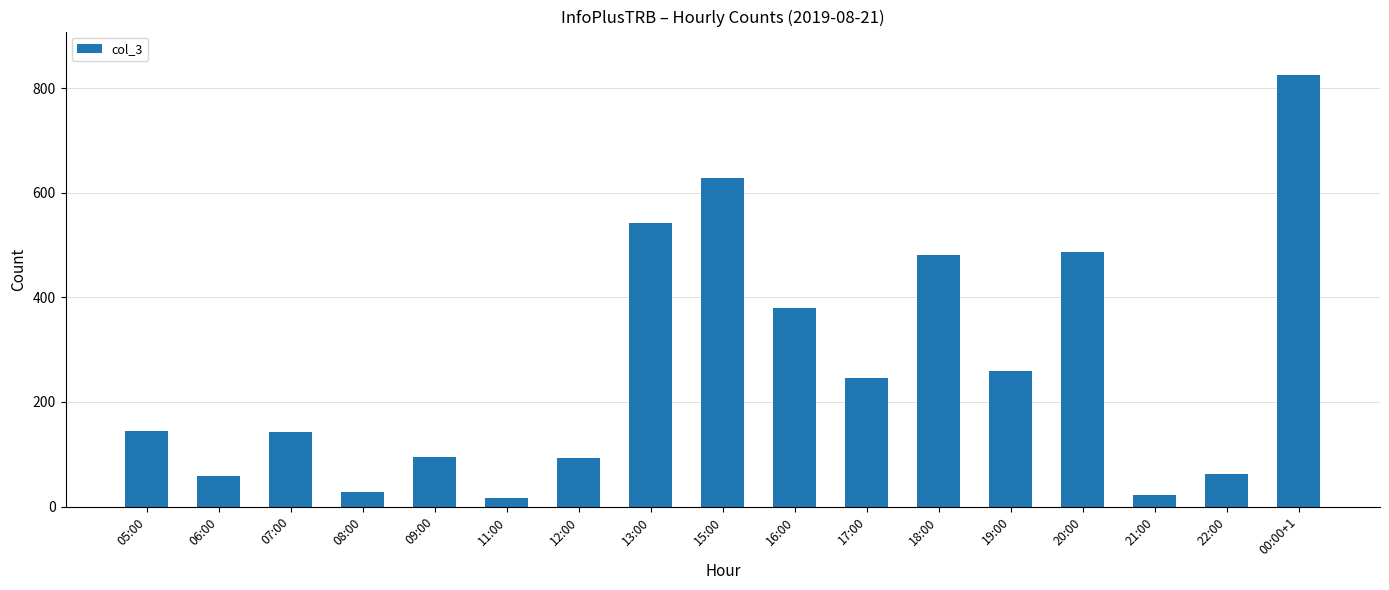

What is the value of the 14th bar from the left?

487